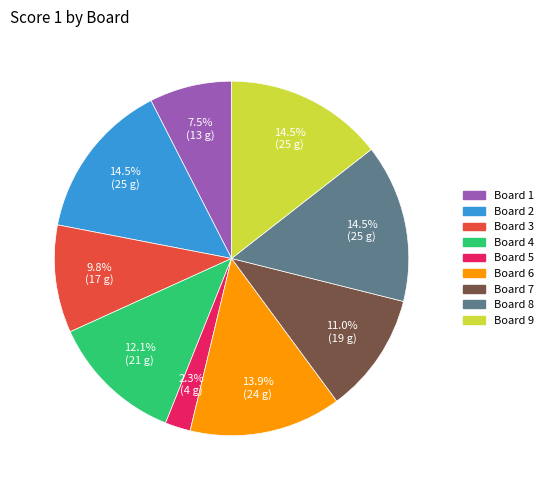

Does any single category account for the majority?

No